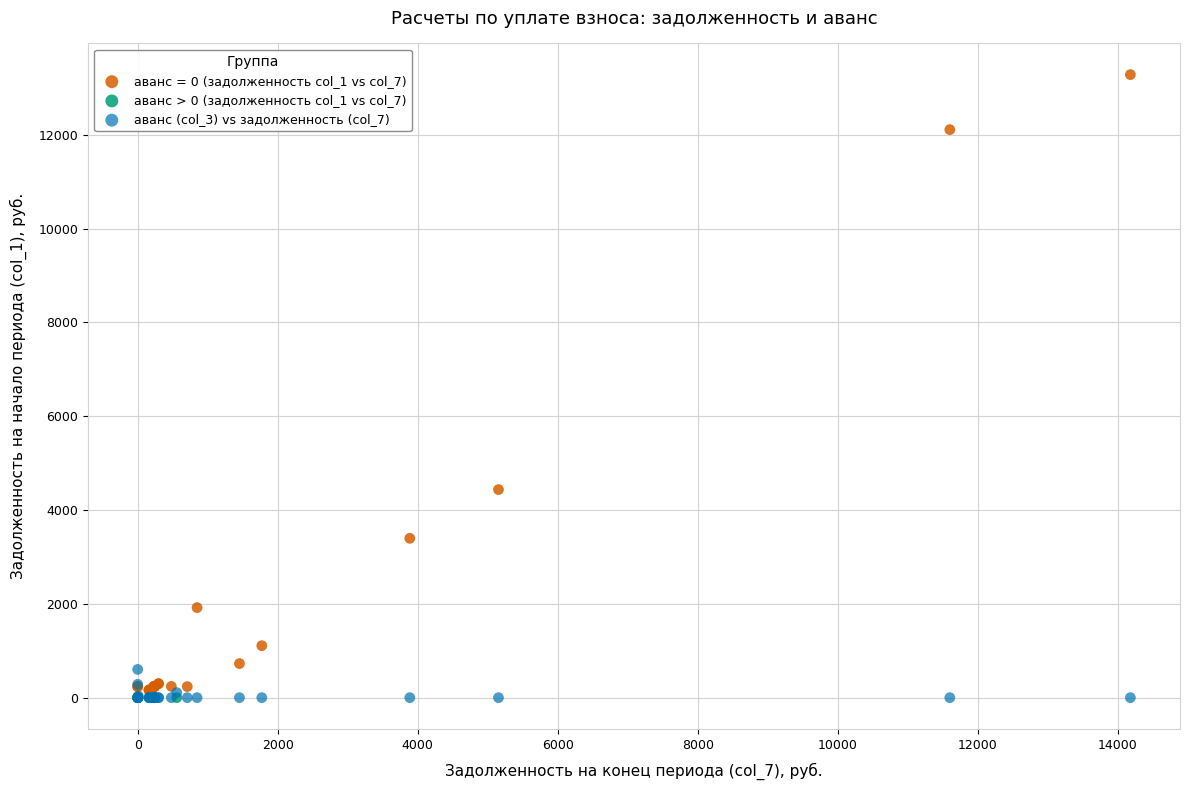

Which series reaches the maximum Y coordinate?

аванс = 0 (задолженность col_1 vs col_7)